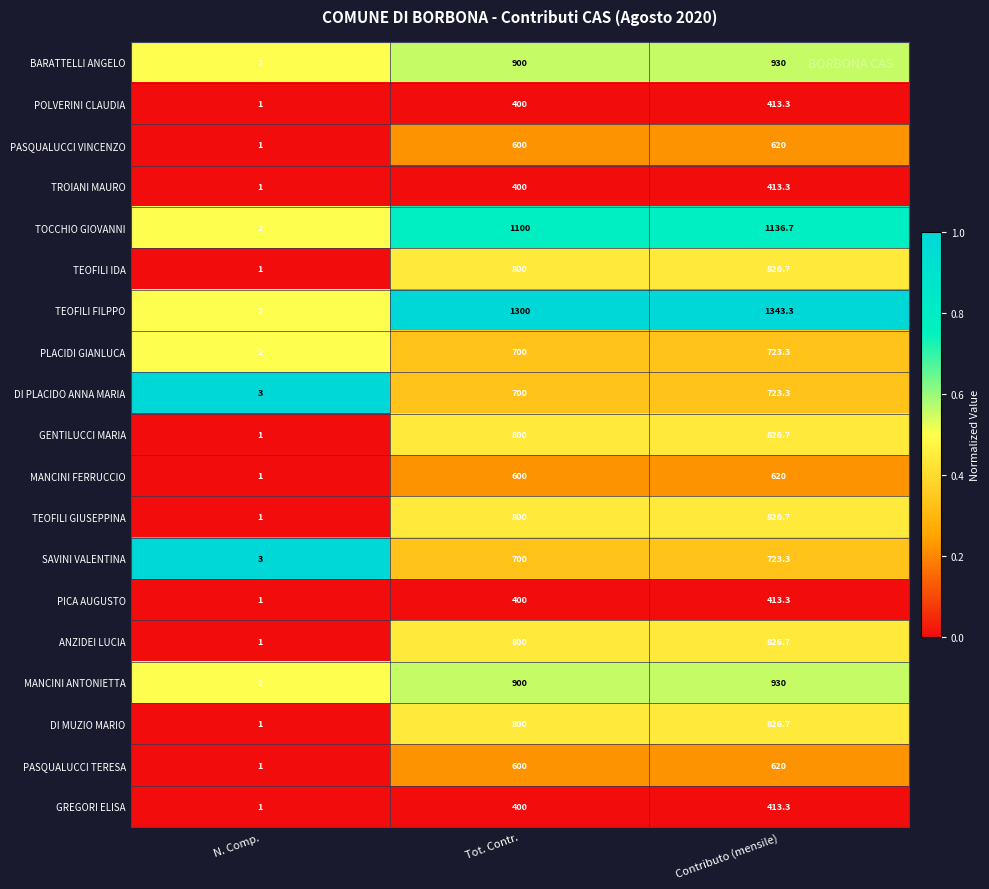

What is the sum of the GENTILUCCI MARIA values at Contributo (mensile) and N. Comp.?

827.7